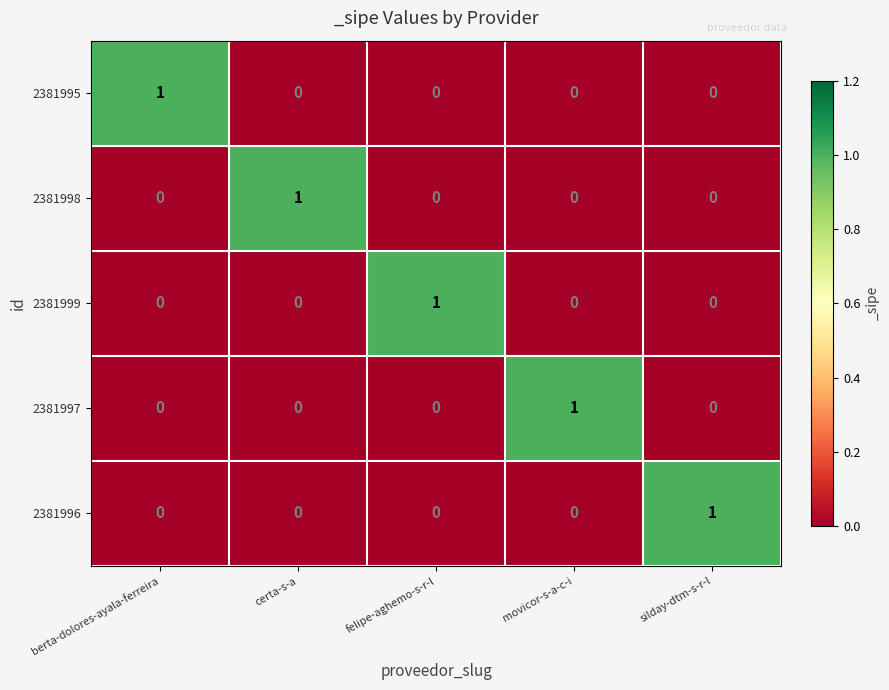

How many 2381998 values are between 0 and 1?

5